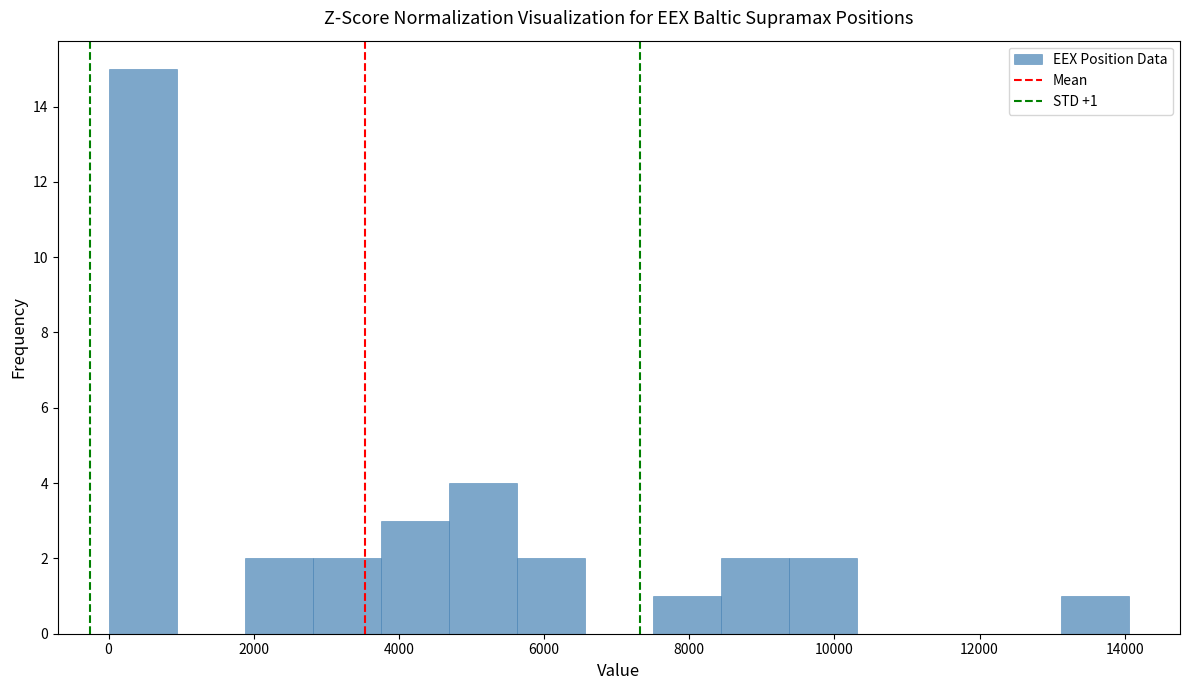

Over which range of the x-axis is the bar tallest?

0 to 1000